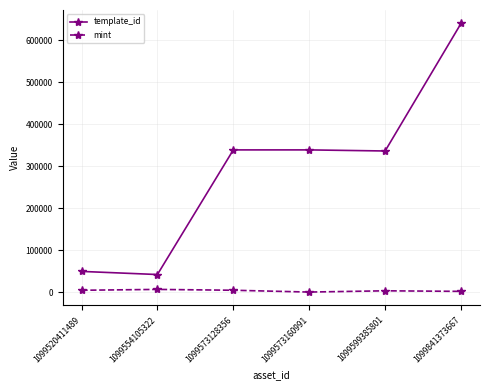

Which series has the largest range (max minus min)?

template_id